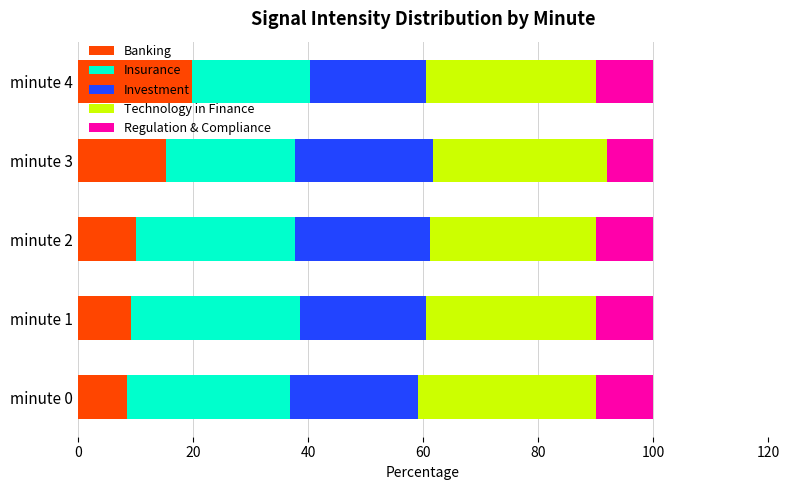

What is the difference between the second highest and second lowest values in the Banking series?

6.1